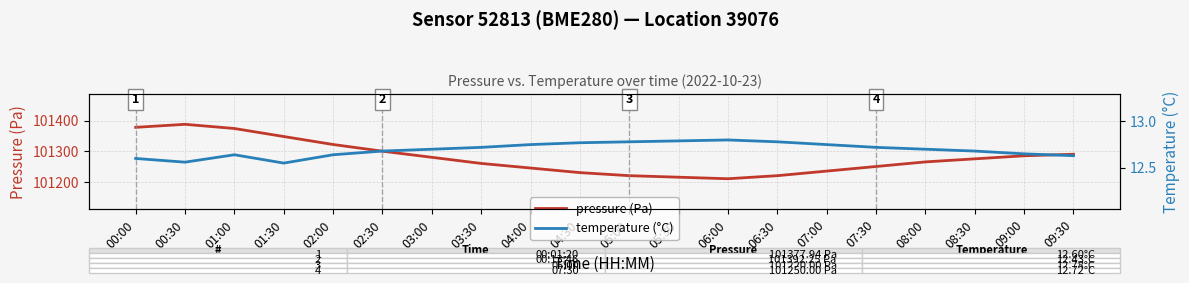

What are all the series names shown in the legend?

pressure (Pa), temperature (°C)